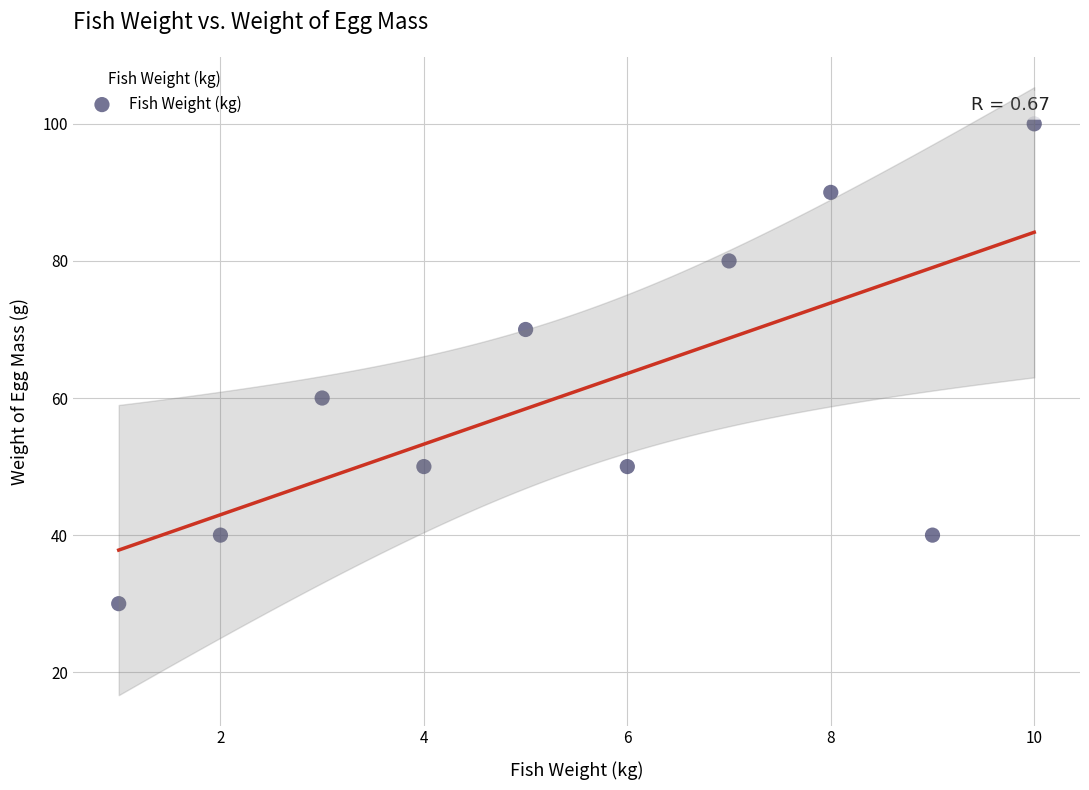

What is the range of X values (max minus min)?

9